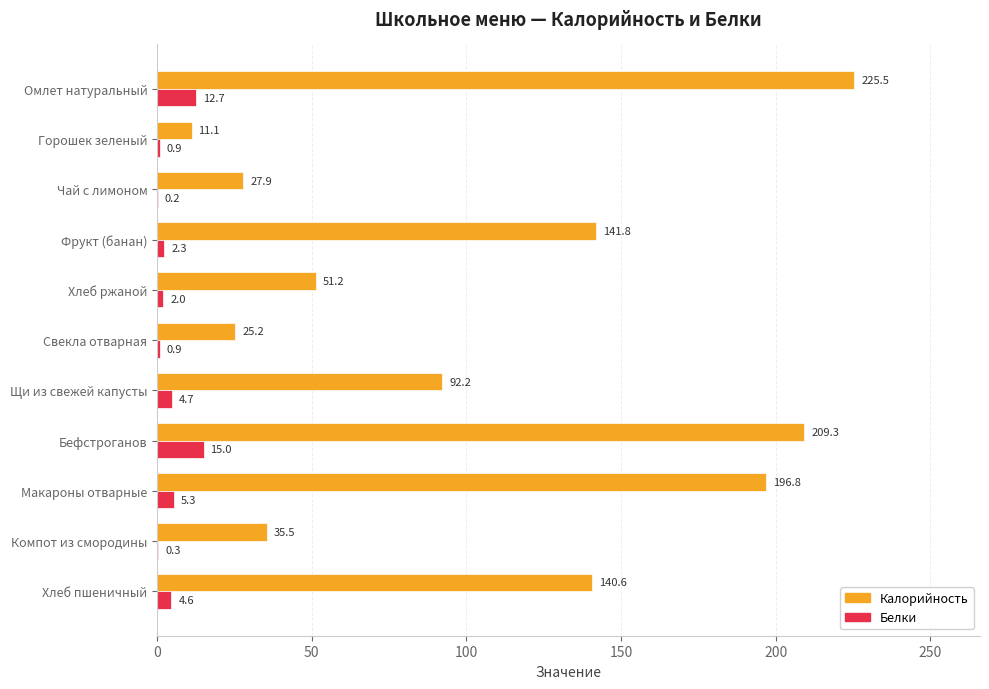

Count the number of data series in this chart.

2